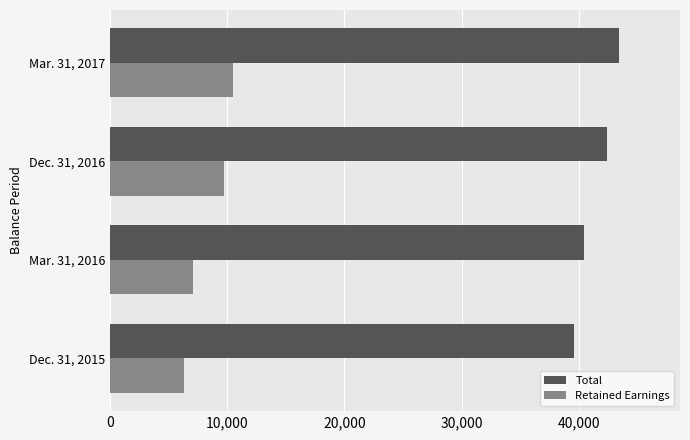

Is it true that Retained Earnings equals 16866 at Mar. 31, 2017?

False